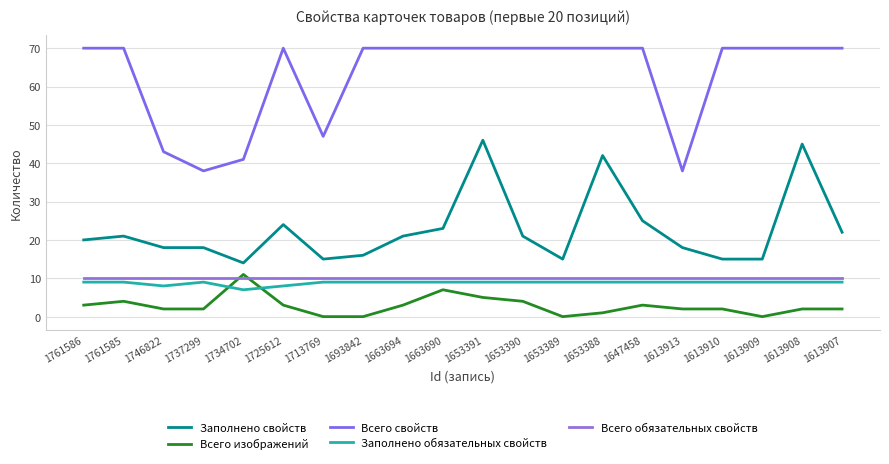

Rank the series at 1737299 from lowest to highest value.

Всего изображений, Заполнено обязательных свойств, Всего обязательных свойств, Заполнено свойств, Всего свойств